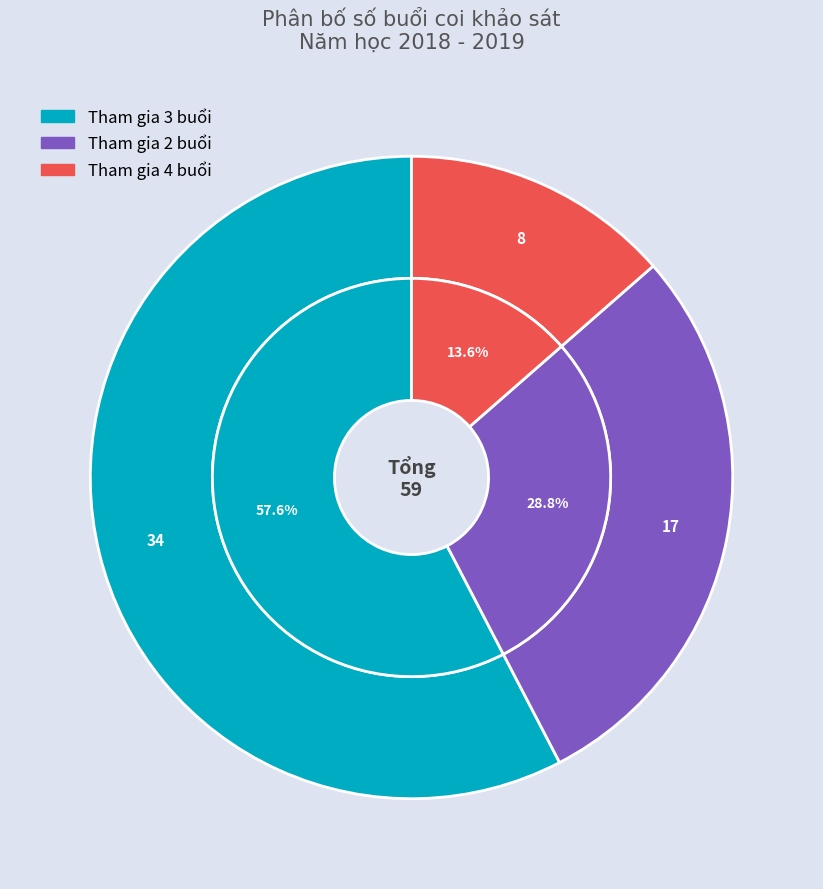

Rank the categories by value from lowest to highest.

Tổng 4, Tổng 2, Tổng 3